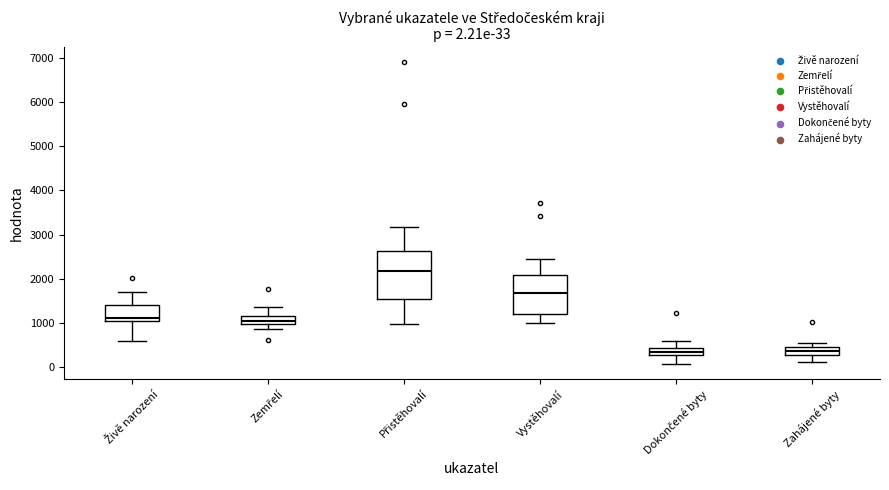

Which box's median line is the highest?

Přistěhovalí